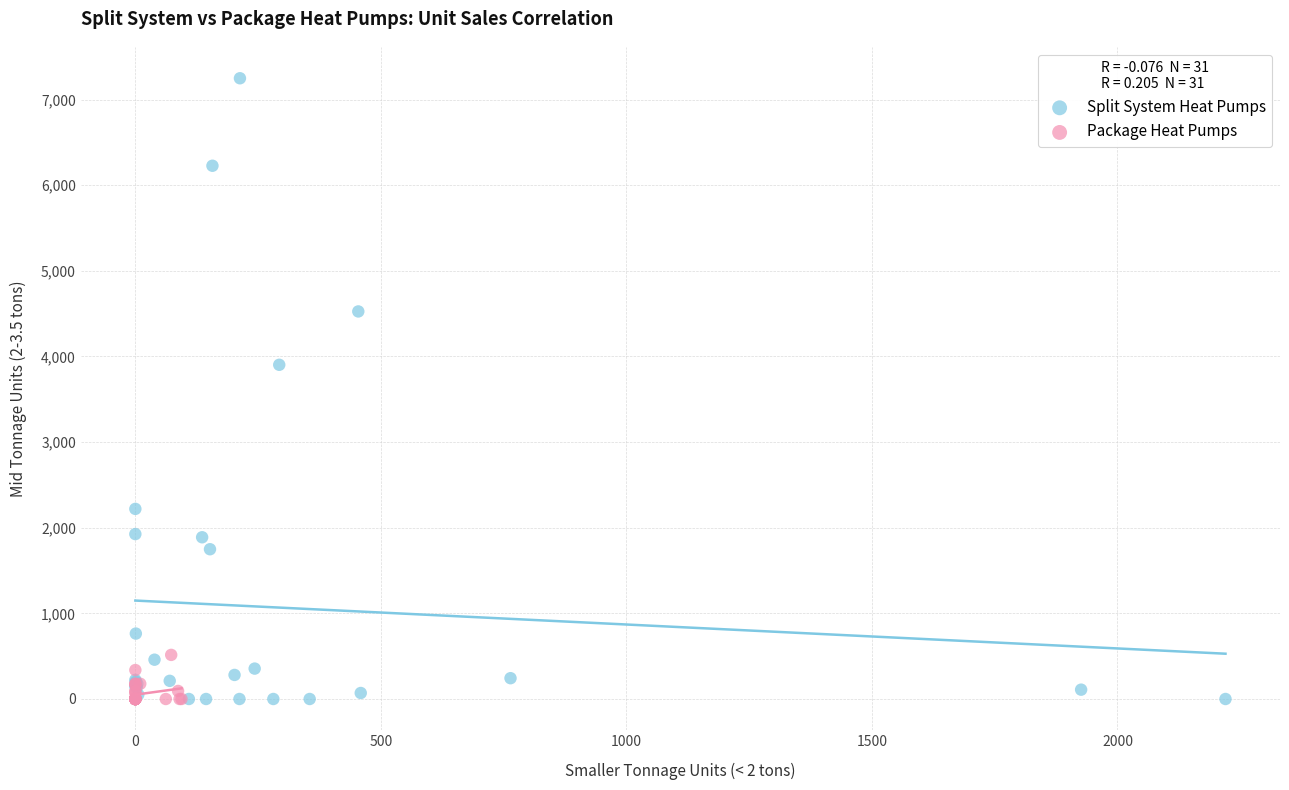

Which series reaches the maximum Y coordinate?

Split System Heat Pumps